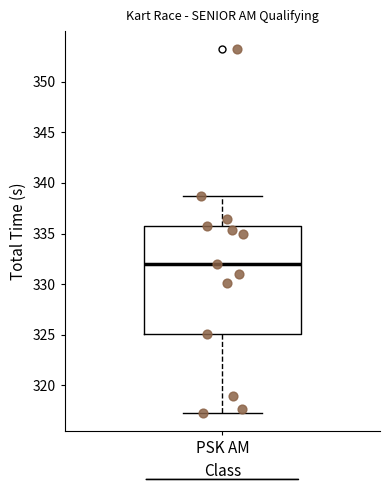

Transcribe this box plot: give where the median line is, the range the box spans, and where the two whiskers end, as read against the y-axis. The values are not printed on the chart, so give them approximately, as read against the axis.

median 332.0, box 325.0 to 335.5, whiskers 317.5 to 339.0